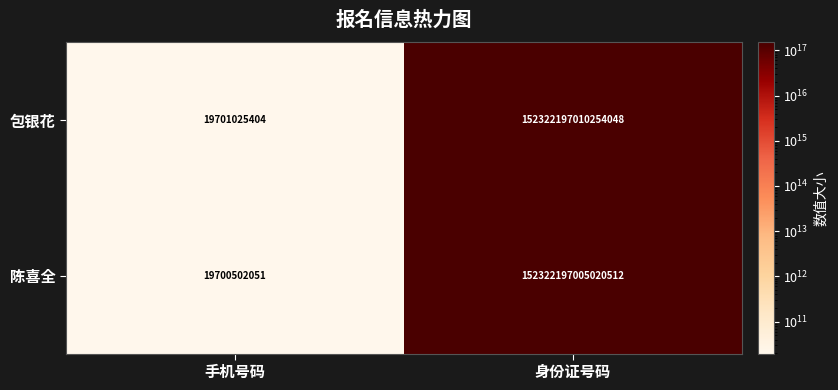

Which series changed the most between 手机号码 and 身份证号码?

包银花